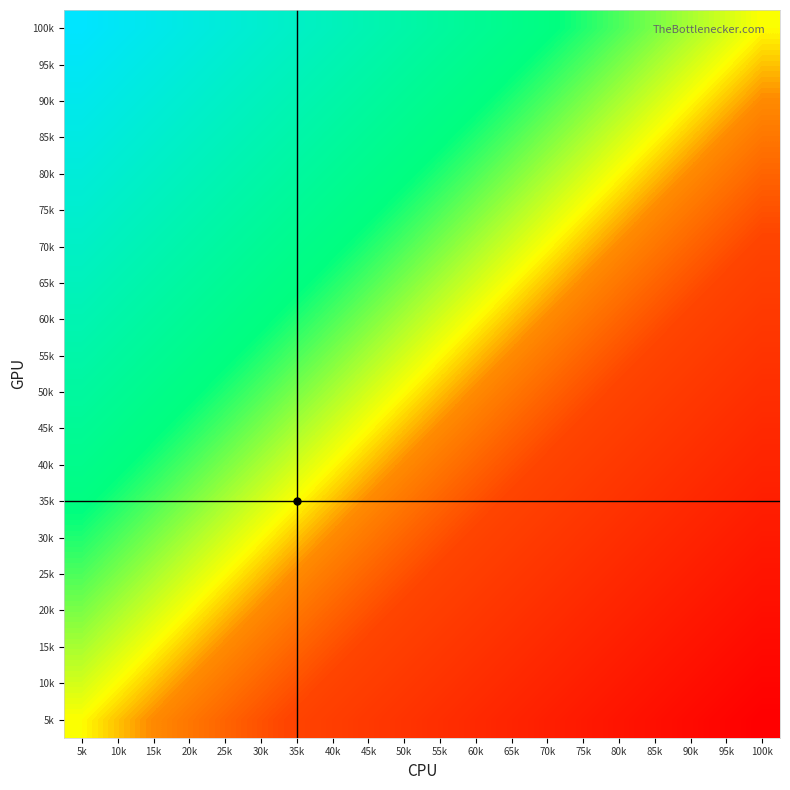

What is the maximum value shown in the chart?

1.0